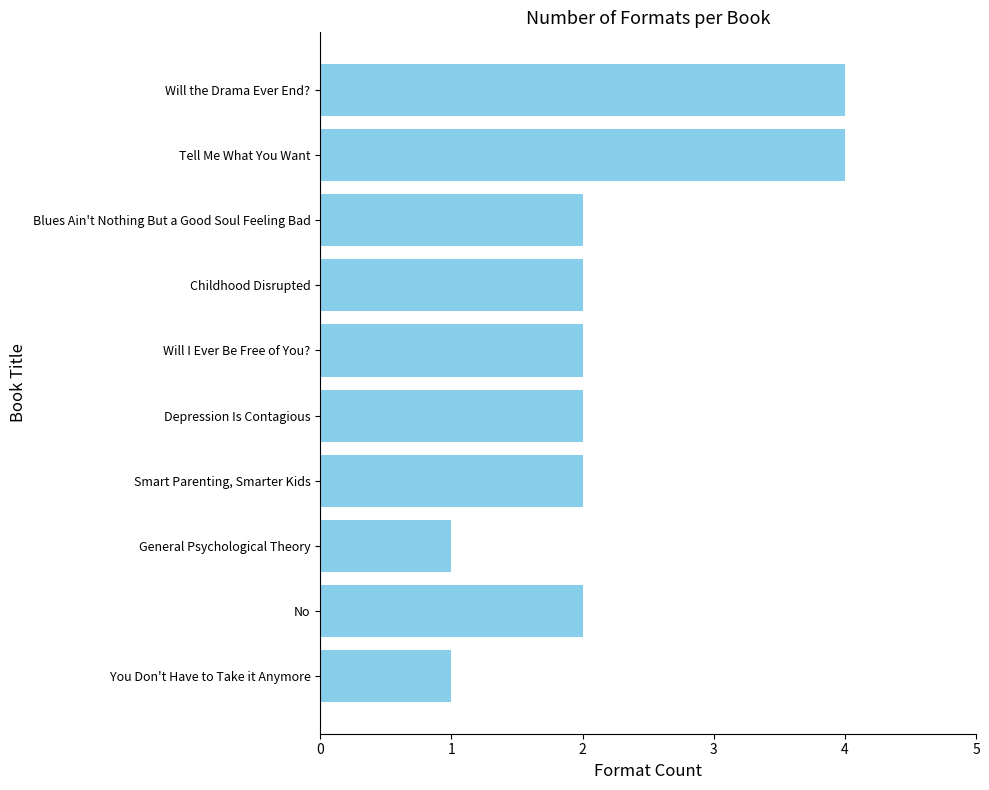

The value at Tell Me What You Want is 6. True or false?

False